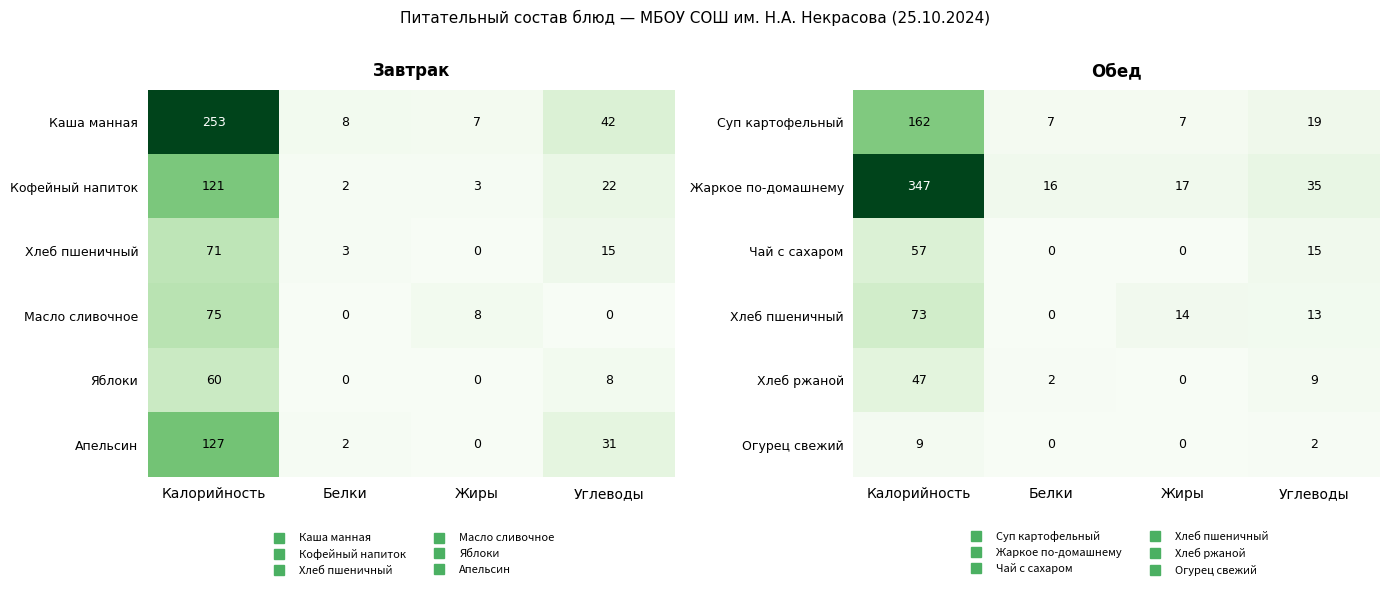

Which category has the highest value in the Жаркое по-домашнему series?

Калорийность